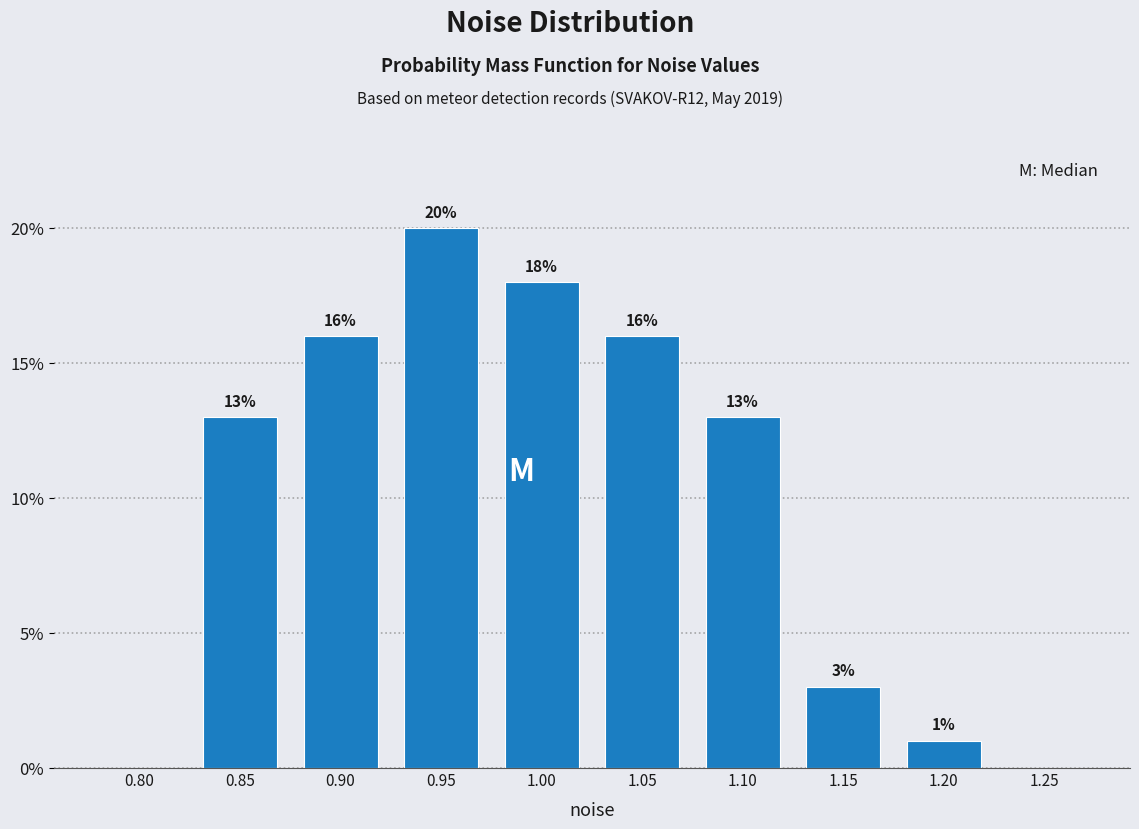

Reading left to right, list all the values displayed in this chart.

0.80=0	0.85=13	0.90=16	0.95=20	1.00=18	1.05=16	1.10=13	1.15=3	1.20=1	1.25=0